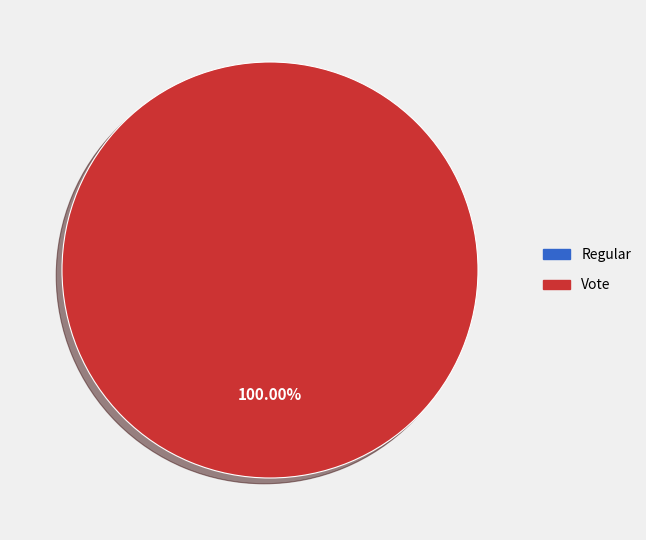

Count the number of slices in the pie.

2